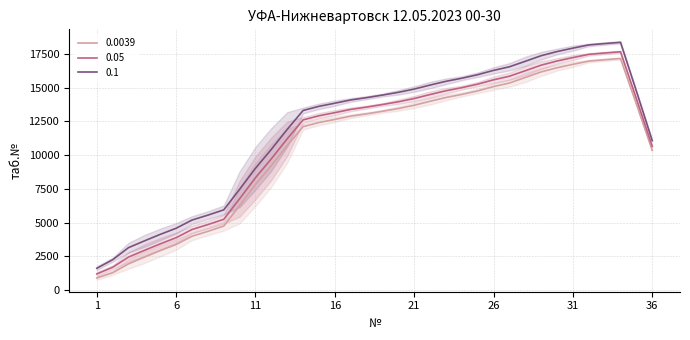

The chart shows a value of 13001 at 17. True or false?

True